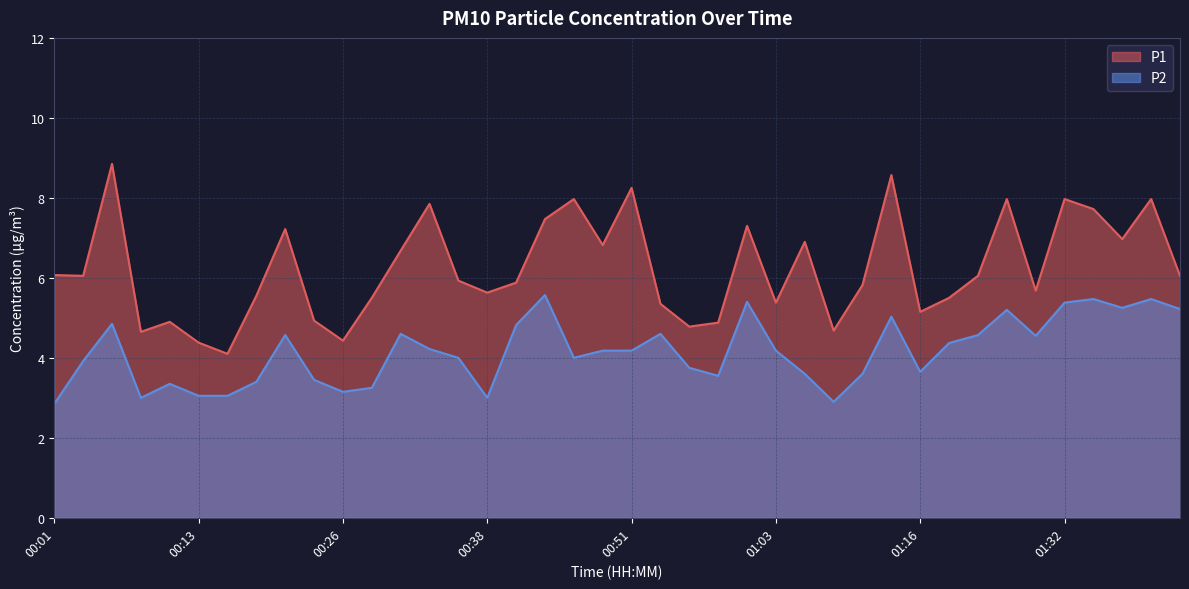

The value of P2 at 00:58 is 1.4. True or false?

False